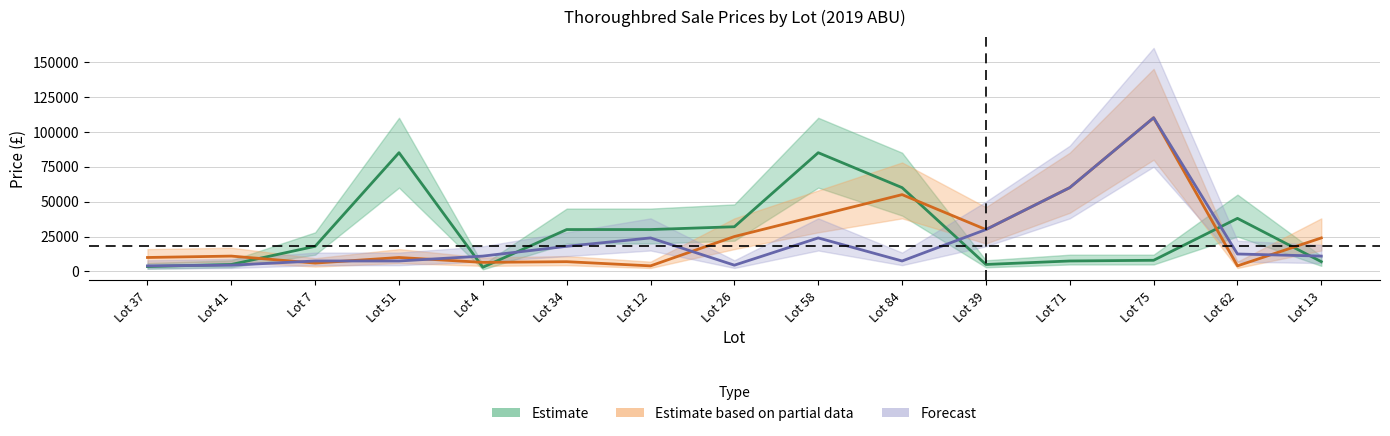

Which series has the largest range (max minus min)?

Estimate based on partial data